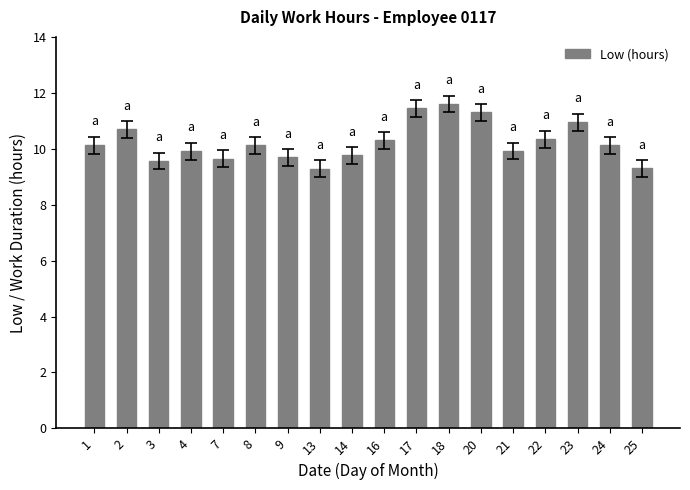

Approximately how many times larger is the value at 16 compared to 13?

1.1